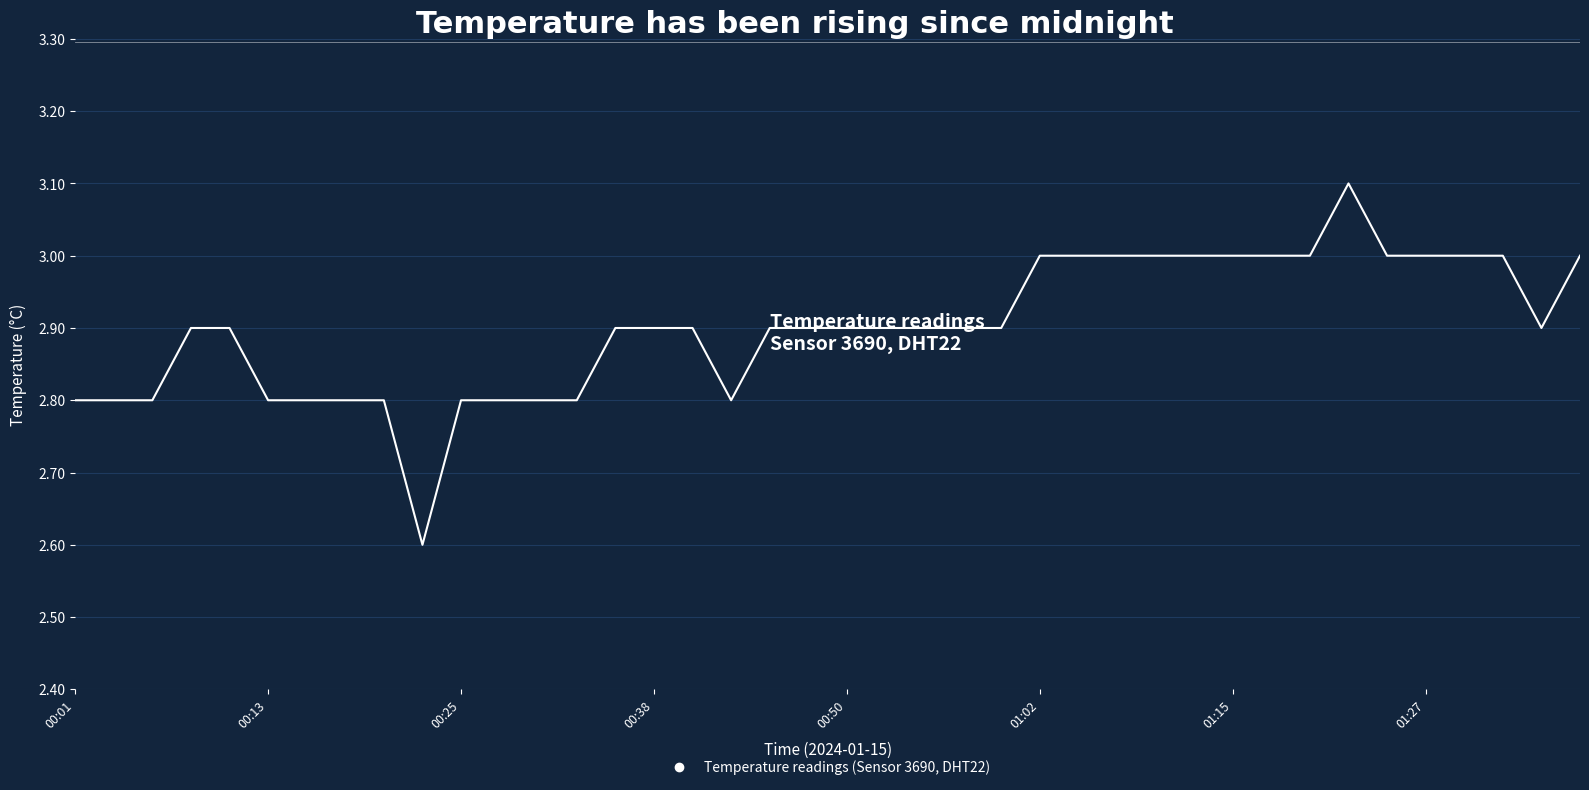

What is the greatest value displayed?

3.1